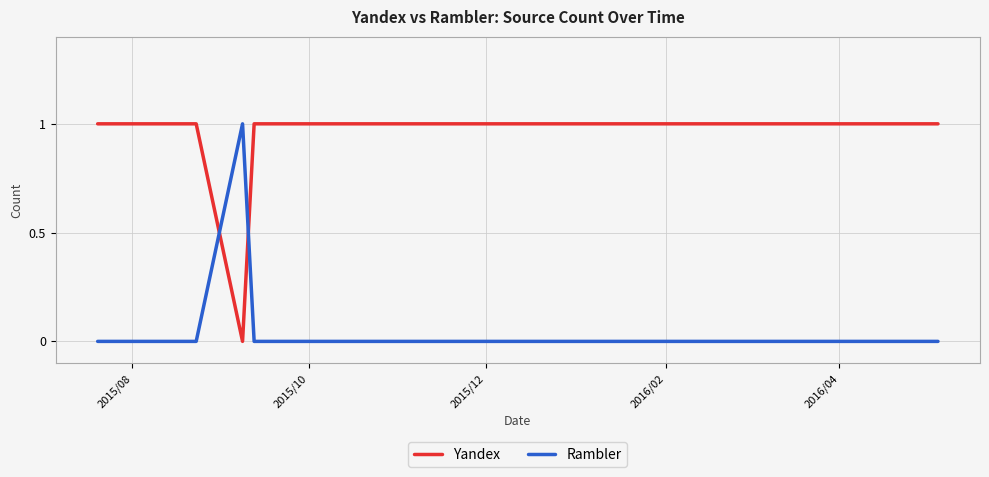

Which series has the largest total across all categories?

Yandex